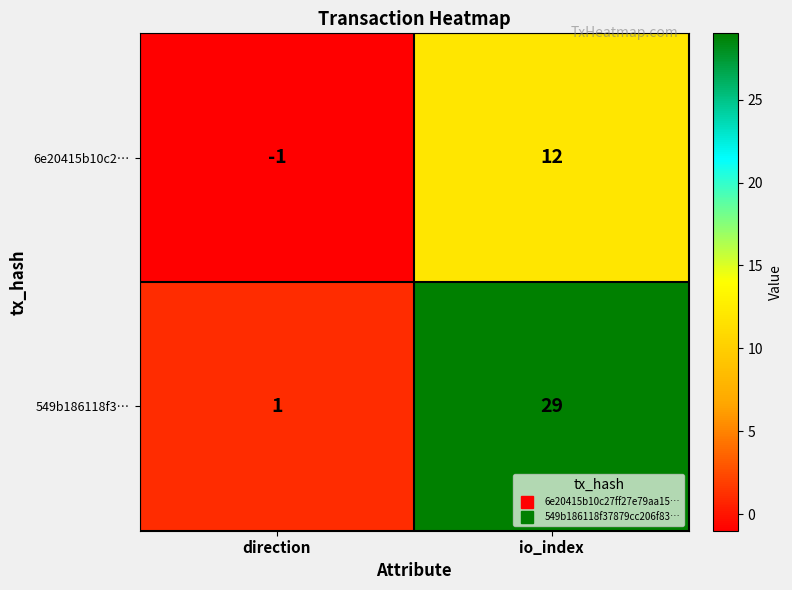

What is the greatest value displayed?

29